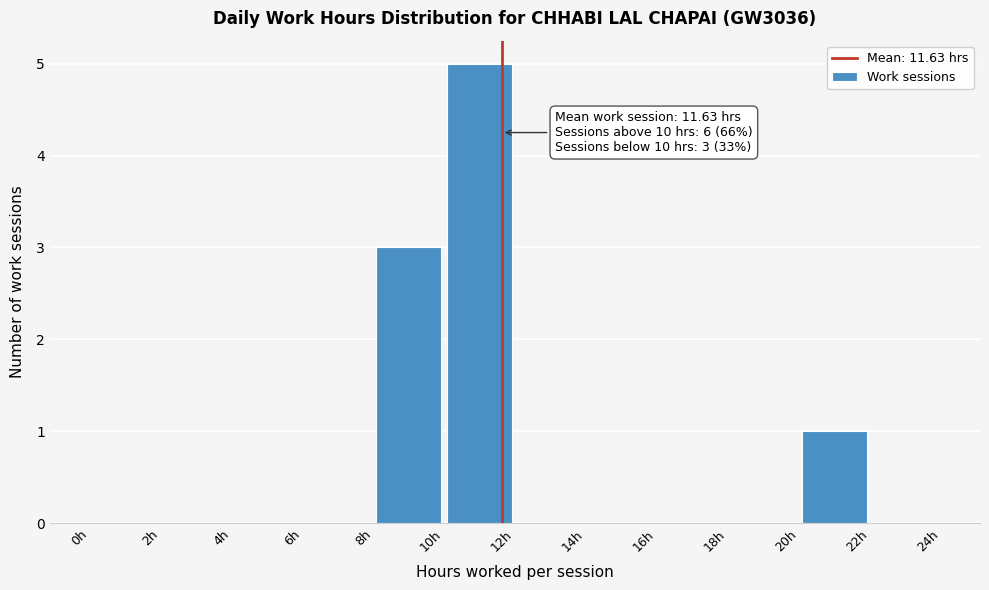

Which range on the x-axis has the tallest bar?

10 to 12